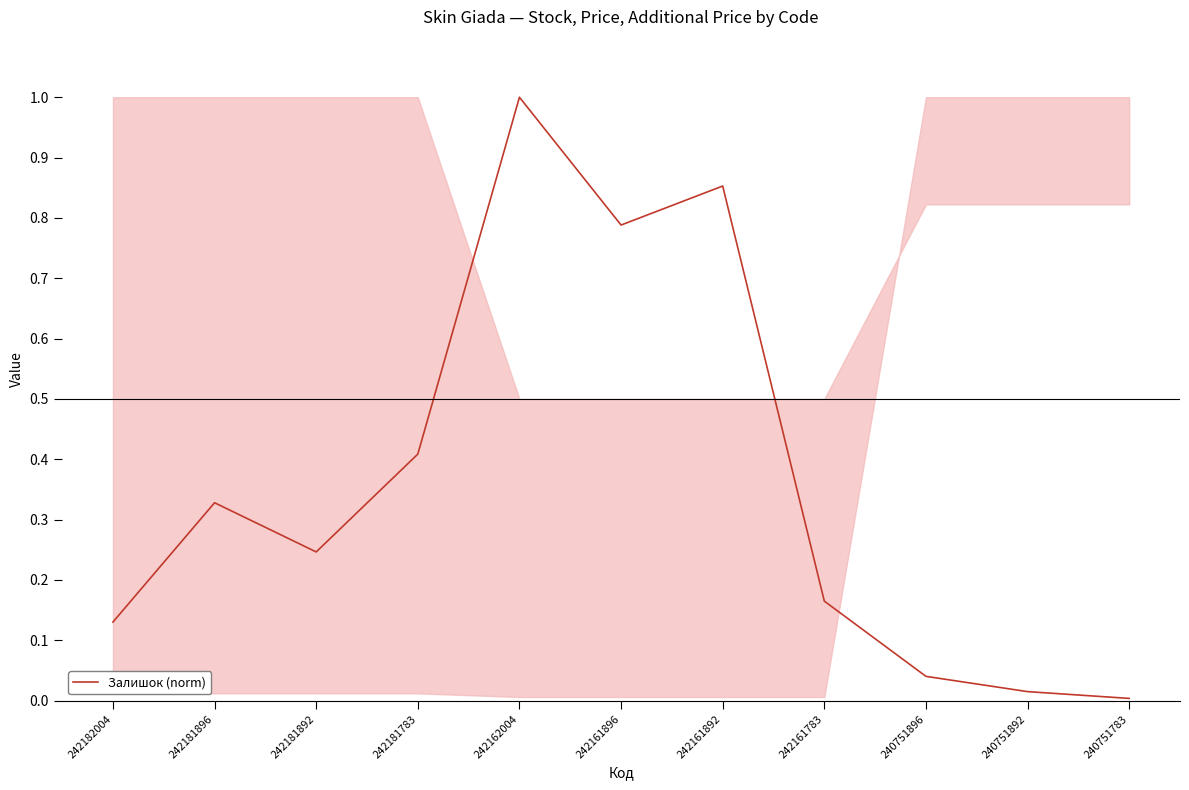

List the labels in order of value, largest first.

242162004, 242161892, 242161896, 242181783, 242181896, 242181892, 242161783, 242182004, 240751896, 240751892, 240751783